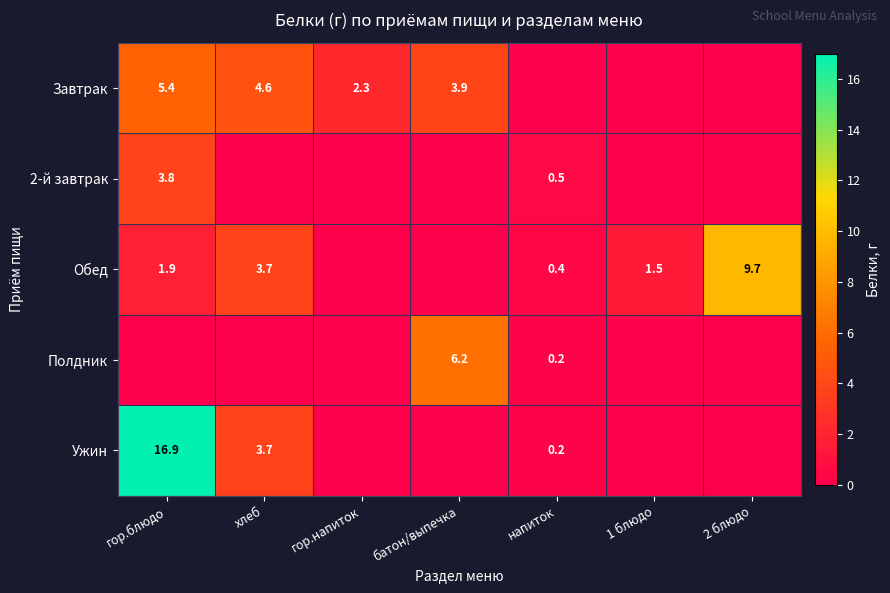

What is the difference between the highest and lowest values at гор.напиток?

2.3